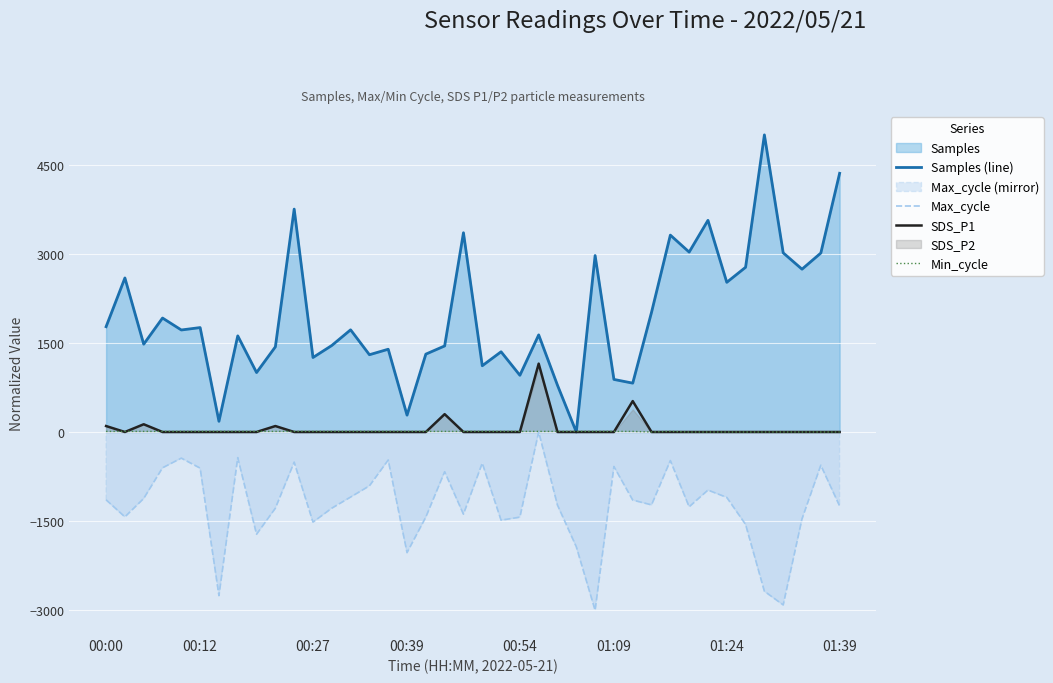

The value of Samples (line) at 01:09 is 1423.8. True or false?

False